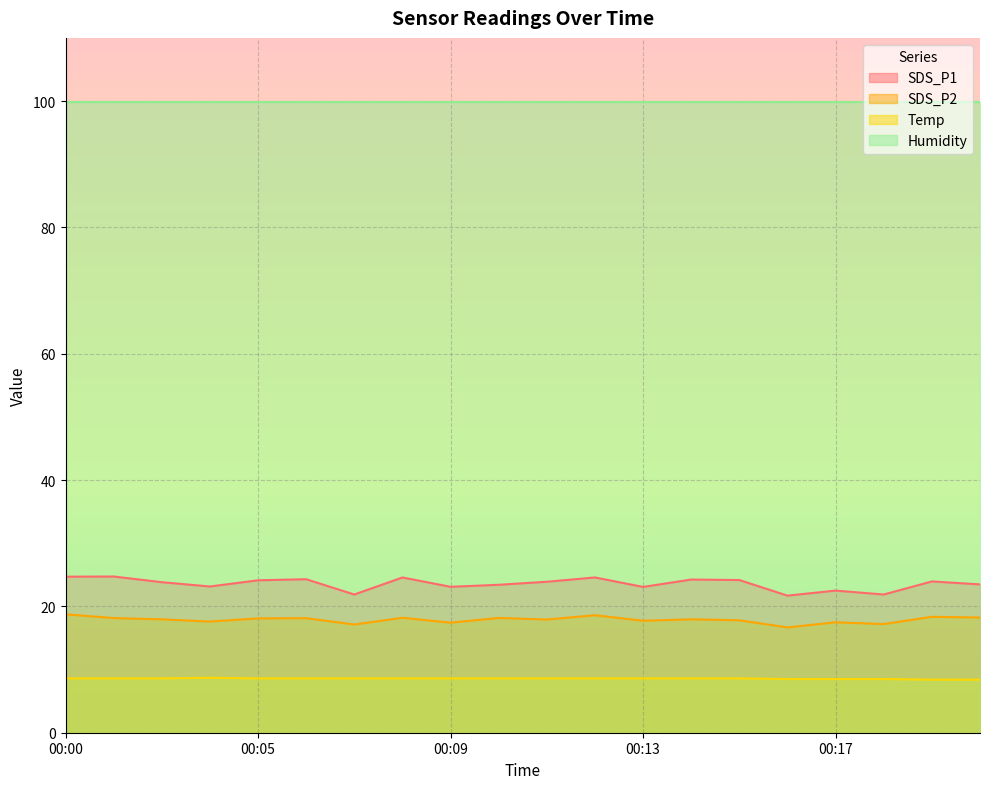

How many lines are shown in the chart?

4